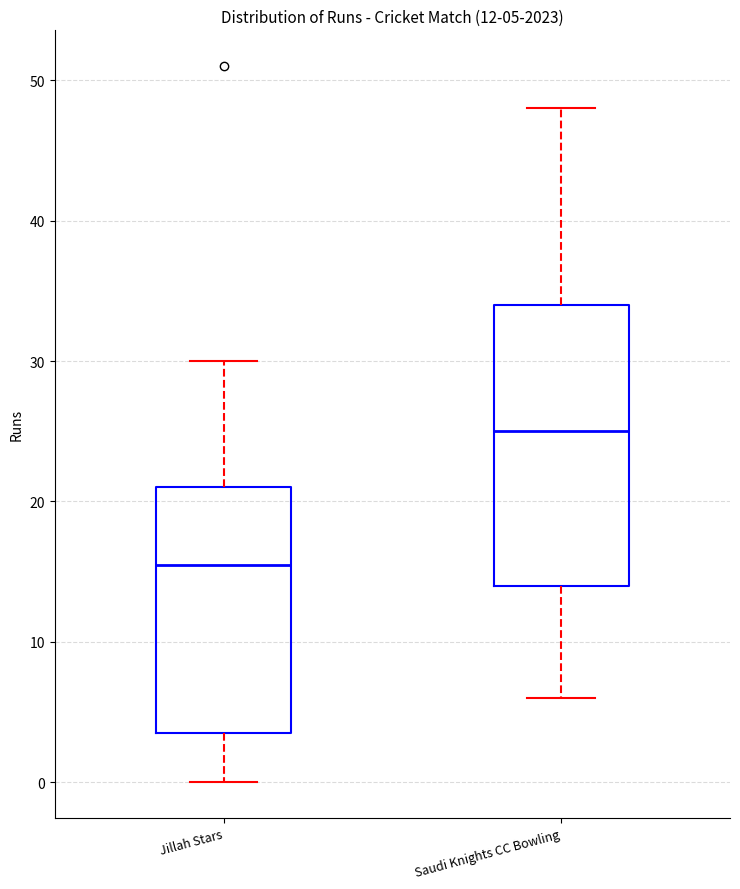

Which box's median line is the highest?

Saudi Knights CC Bowling